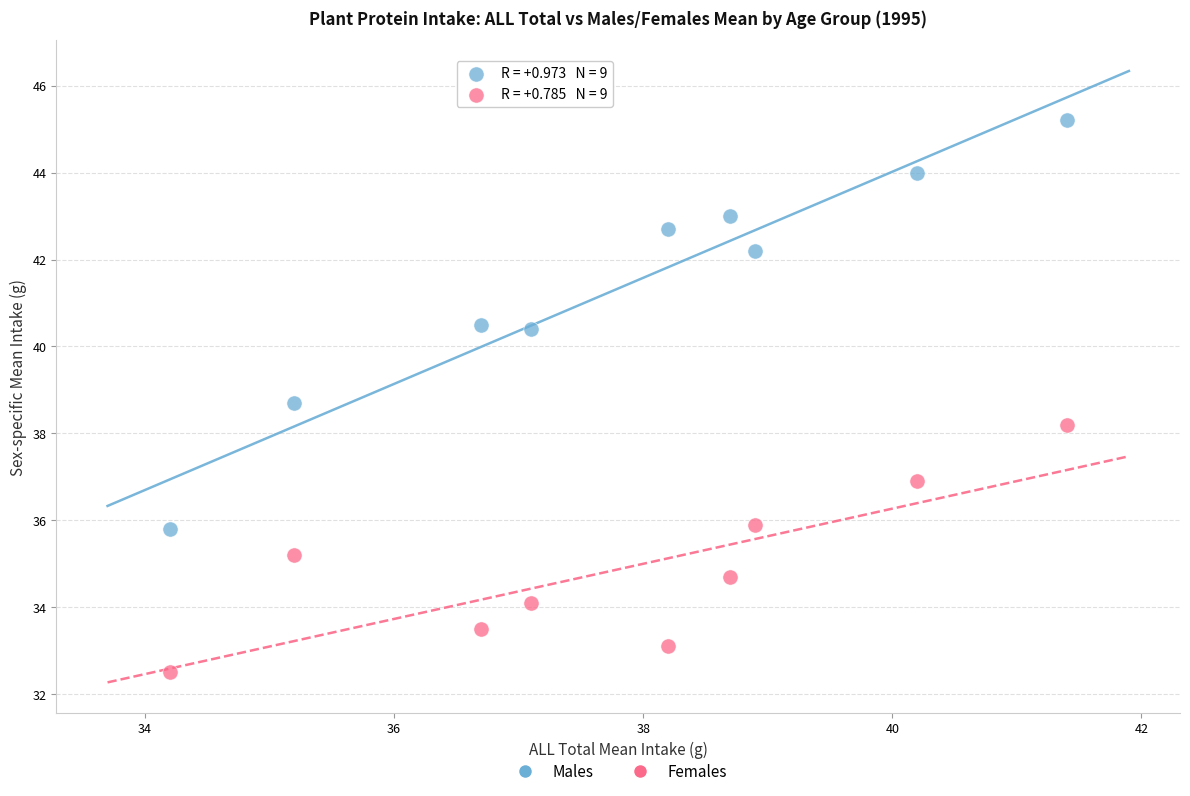

Across all series, what Y value is closest to 38?

38.2